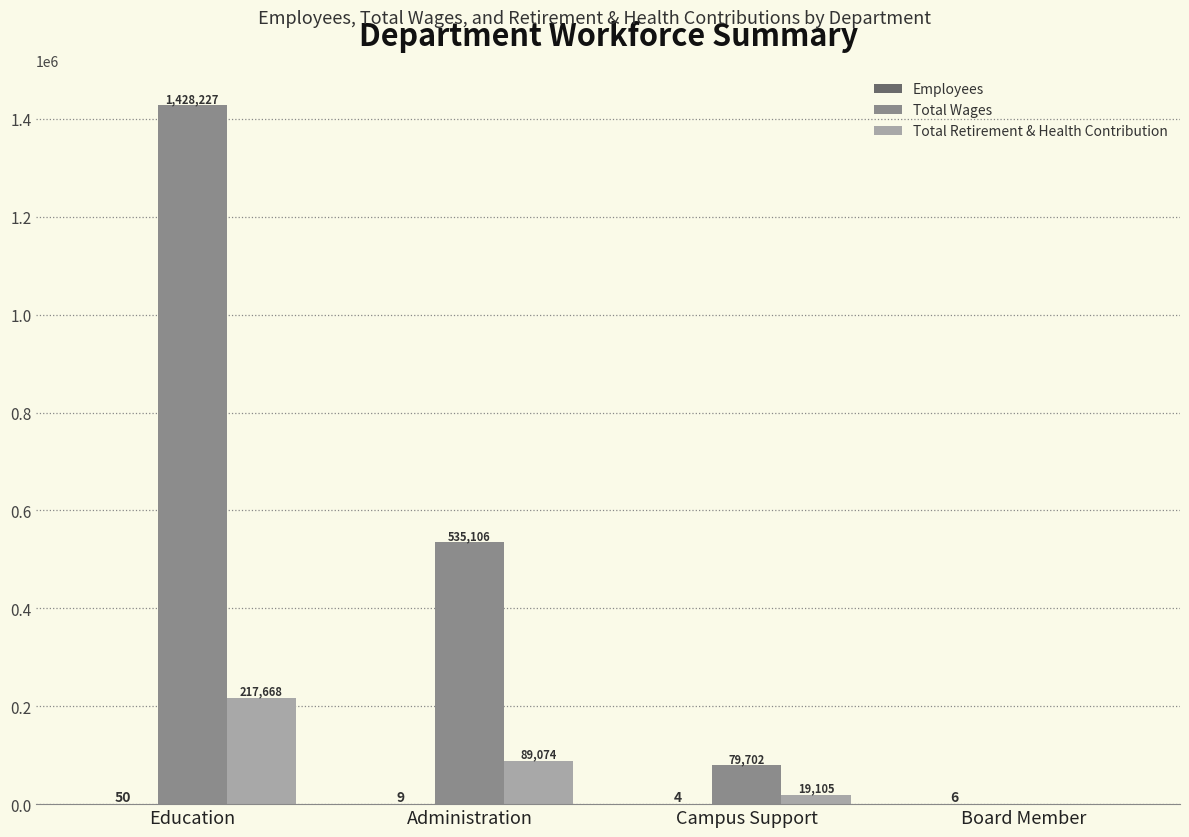

Which label corresponds to the largest value in the chart?

Education